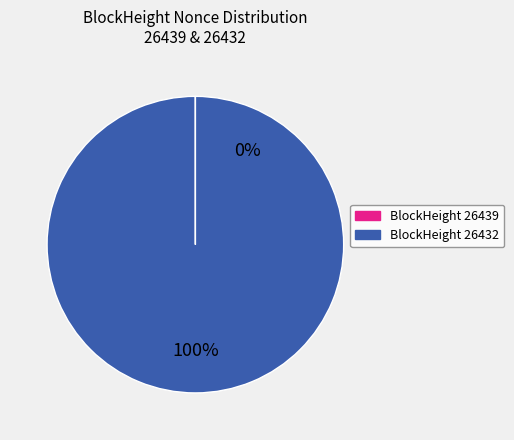

What is the largest slice in the pie chart?

BlockHeight 26432